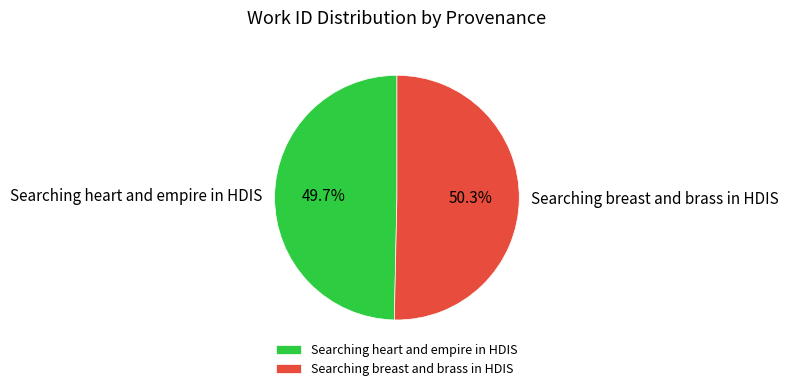

Combined, do Searching heart and empire in HDIS and Searching breast and brass in HDIS account for over 50%?

Yes